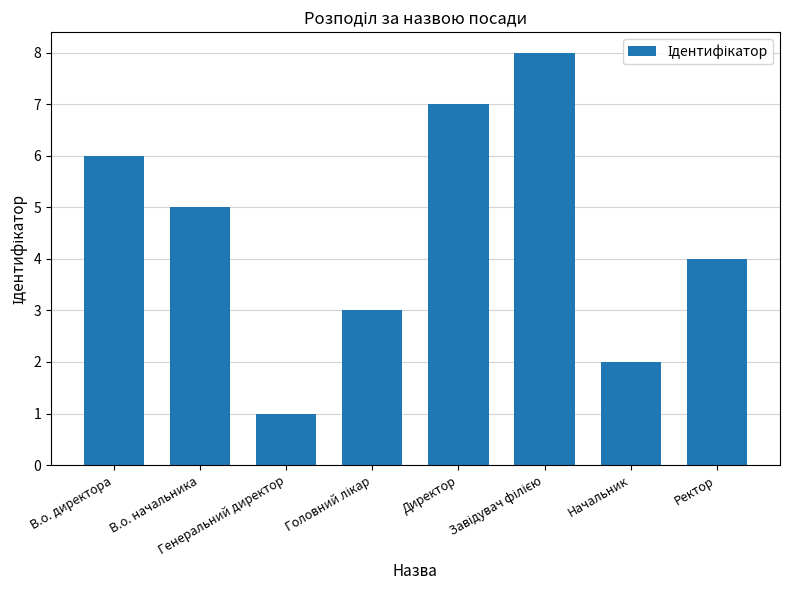

What is the difference between the maximum and minimum values?

7